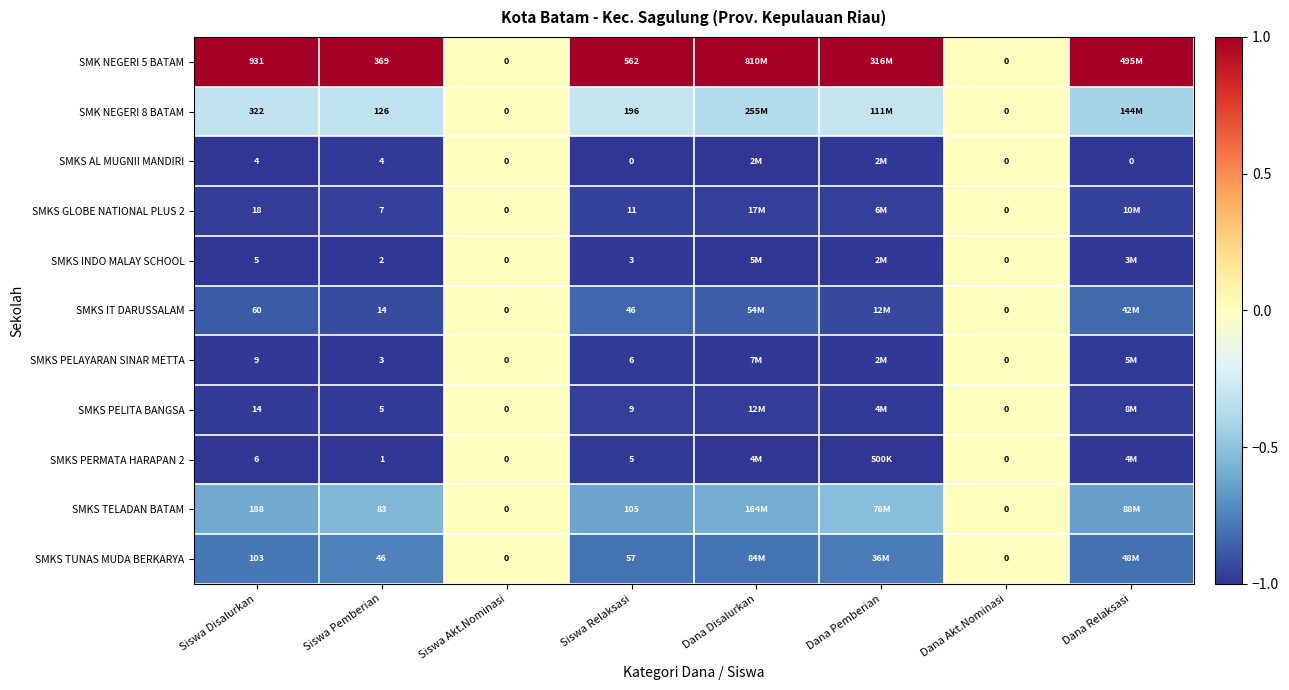

List the series in order of their peak value, lowest first.

SMK NEGERI 8 BATAM, SMKS AL MUGNII MANDIRI, SMKS GLOBE NATIONAL PLUS 2, SMKS INDO MALAY SCHOOL, SMKS IT DARUSSALAM, SMKS PELAYARAN SINAR METTA, SMKS PELITA BANGSA, SMKS PERMATA HARAPAN 2, SMKS TELADAN BATAM, SMKS TUNAS MUDA BERKARYA, SMK NEGERI 5 BATAM